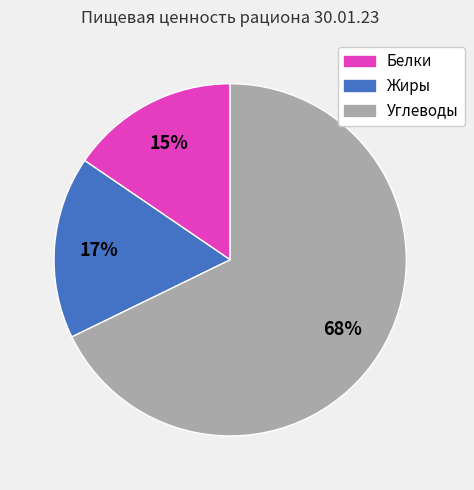

What is the majority slice?

Углеводы